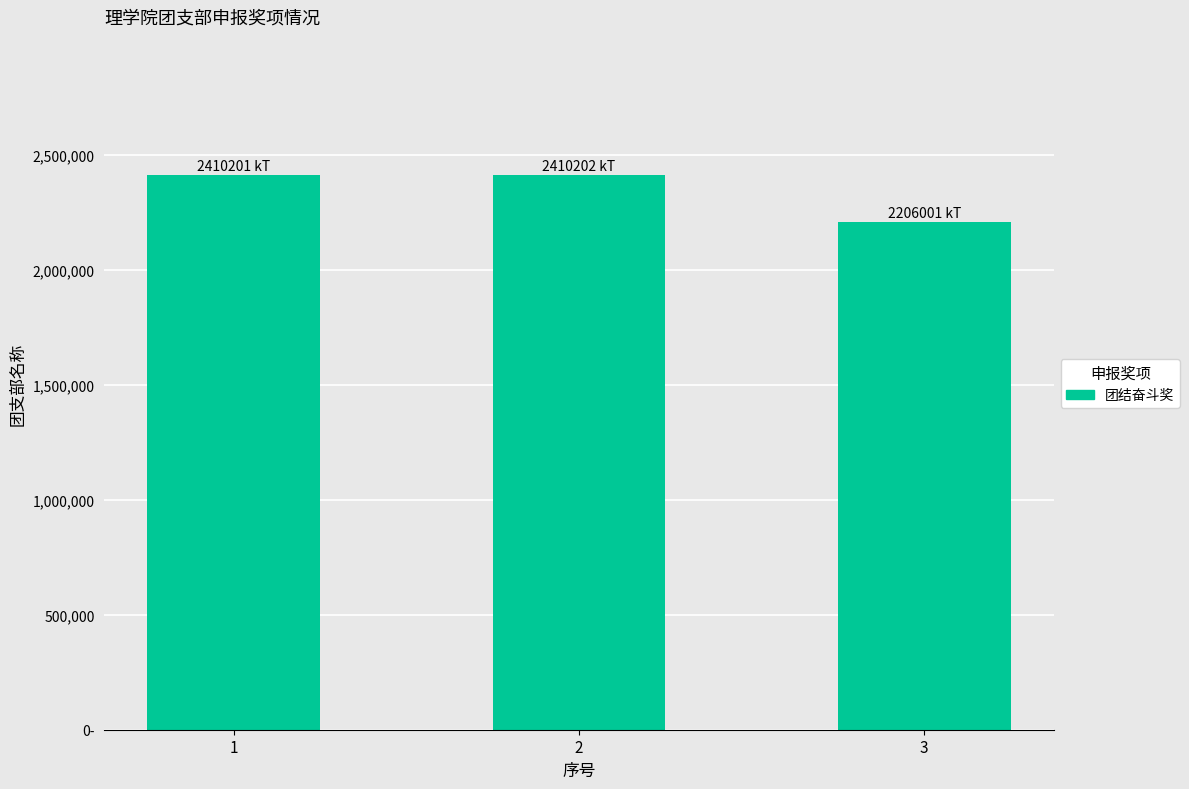

The chart shows a value of 2410202 at 2. True or false?

True